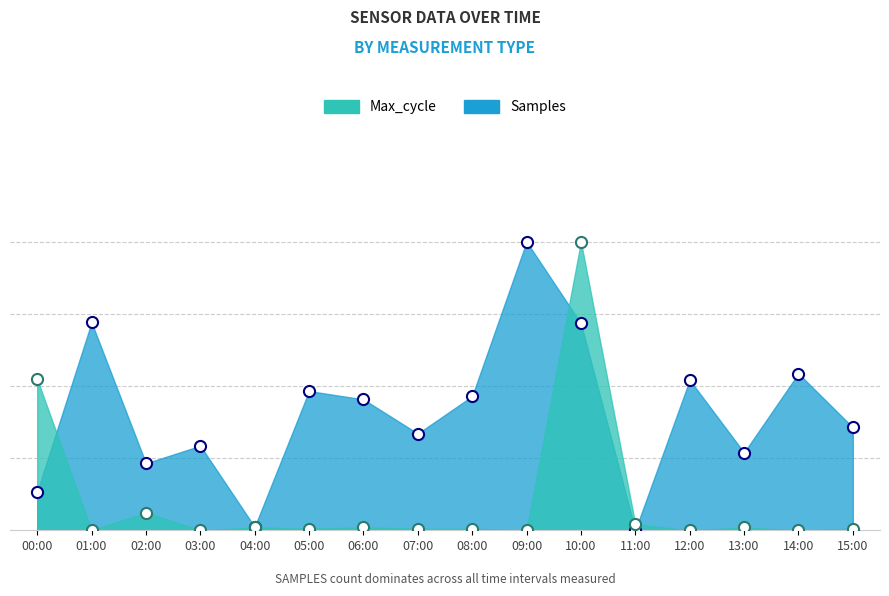

Does the chart display data point markers on the line(s)?

Yes